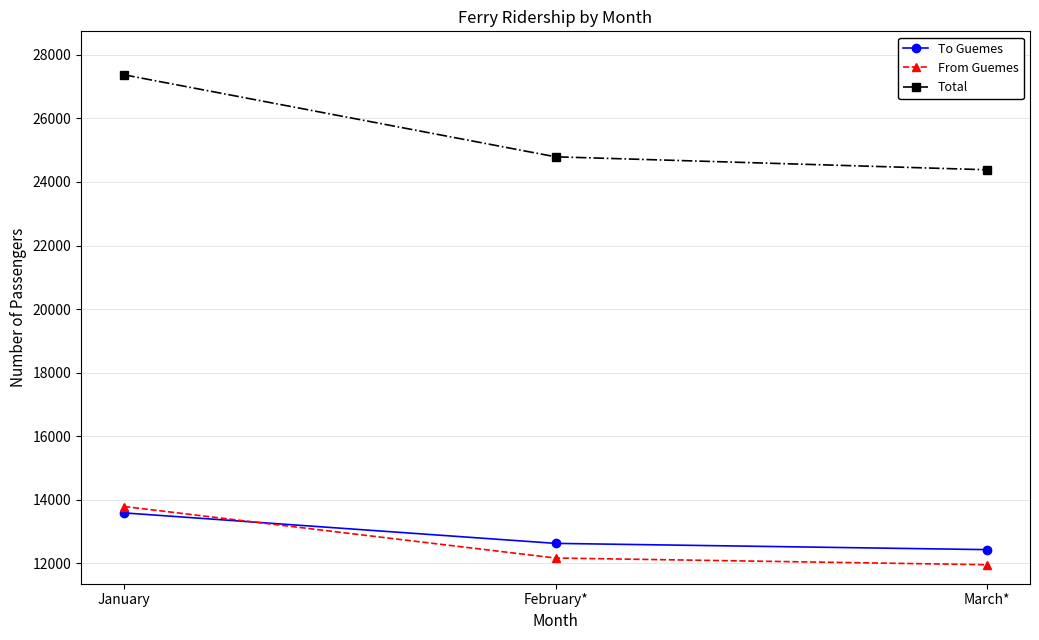

Reading left to right, extract all data points from this chart.

To Guemes: January=13586	February*=12627	March*=12430
From Guemes: January=13787	February*=12166	March*=11955
Total: January=27373	February*=24793	March*=24385